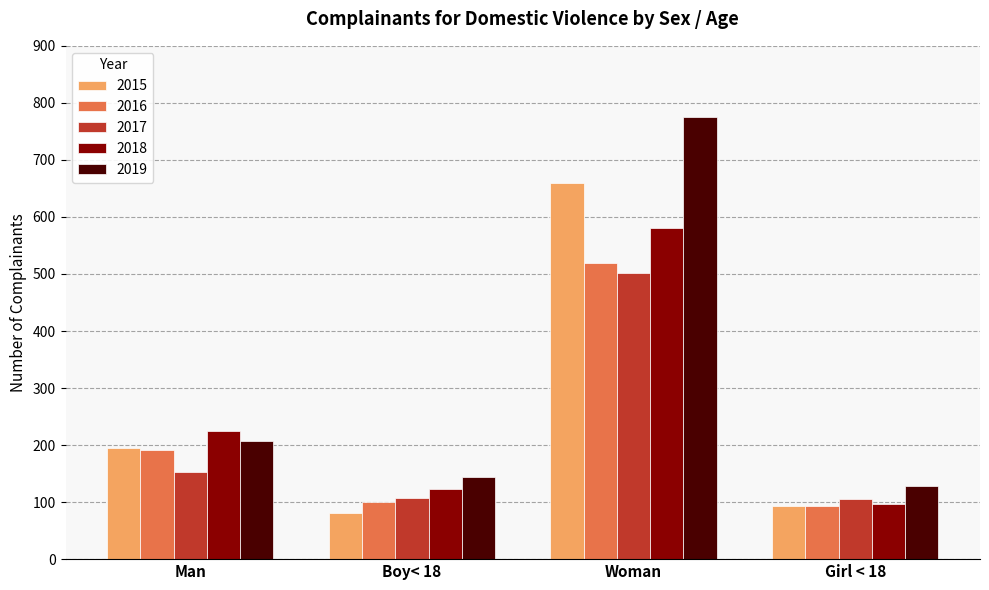

What are all the series names shown in the legend?

2015, 2016, 2017, 2018, 2019